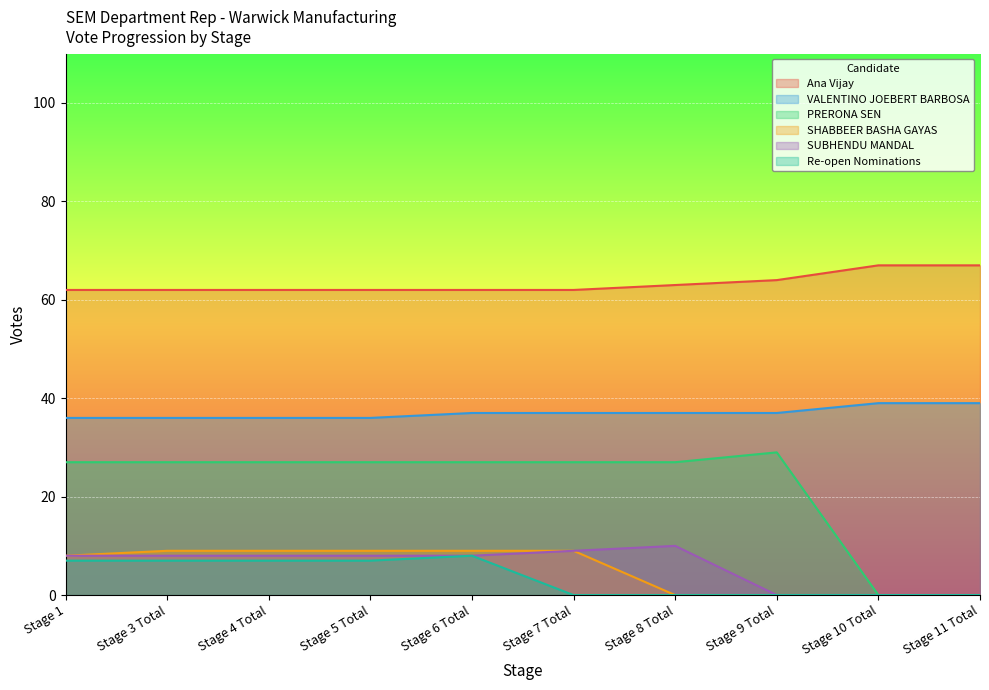

At Stage 9 Total, list the series in order from smallest to largest.

SHABBEER BASHA GAYAS, SUBHENDU MANDAL, Re-open Nominations, PRERONA SEN, VALENTINO JOEBERT BARBOSA, Ana Vijay